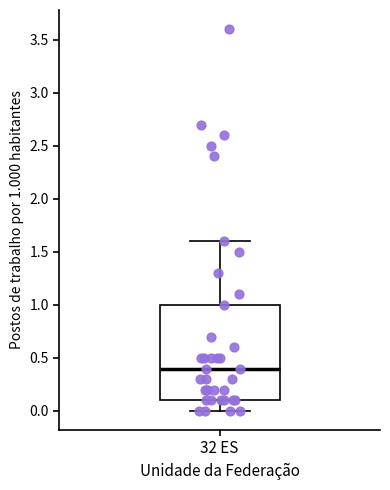

Read this box plot against the y-axis: the position of the median line, the range covered by the box, and the ends of both whiskers. The values are not printed on the chart, so give them approximately, as read against the axis.

median 0.4, box 0.1 to 1.0, whiskers 0.0 to 1.6